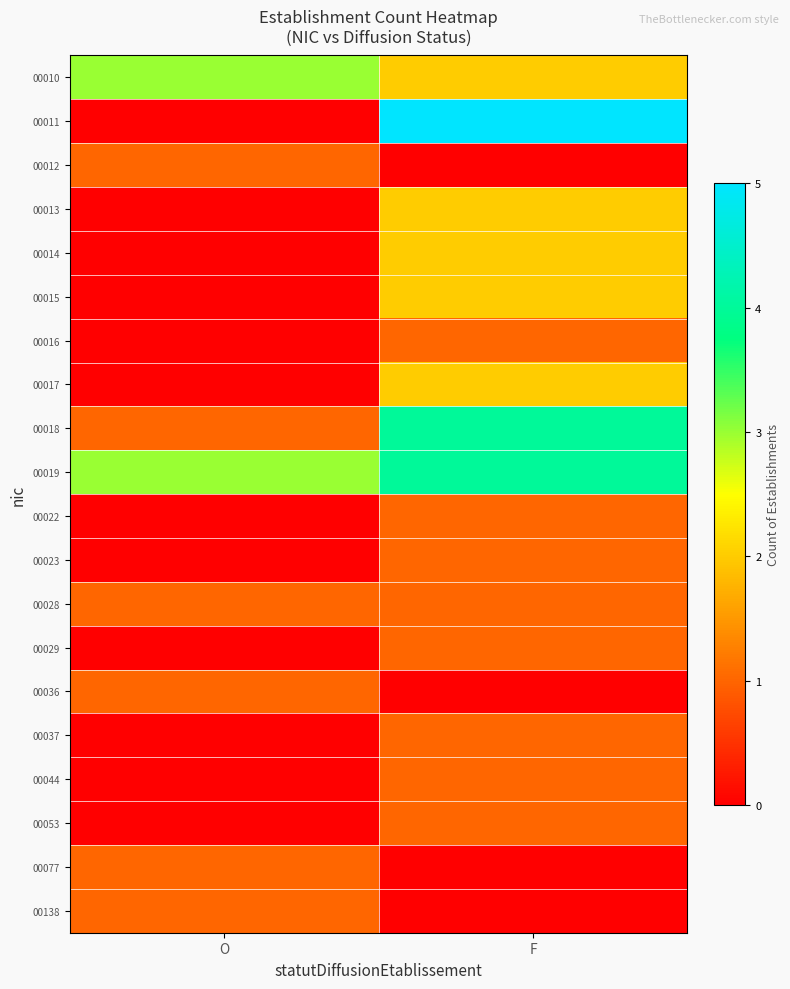

Reading left to right, list all the values displayed in this chart.

00010: O=3	F=2
00011: O=0	F=5
00012: O=1	F=0
00013: O=0	F=2
00014: O=0	F=2
00015: O=0	F=2
00016: O=0	F=1
00017: O=0	F=2
00018: O=1	F=4
00019: O=3	F=4
00022: O=0	F=1
00023: O=0	F=1
00028: O=1	F=1
00029: O=0	F=1
00036: O=1	F=0
00037: O=0	F=1
00044: O=0	F=1
00053: O=0	F=1
00077: O=1	F=0
00138: O=1	F=0